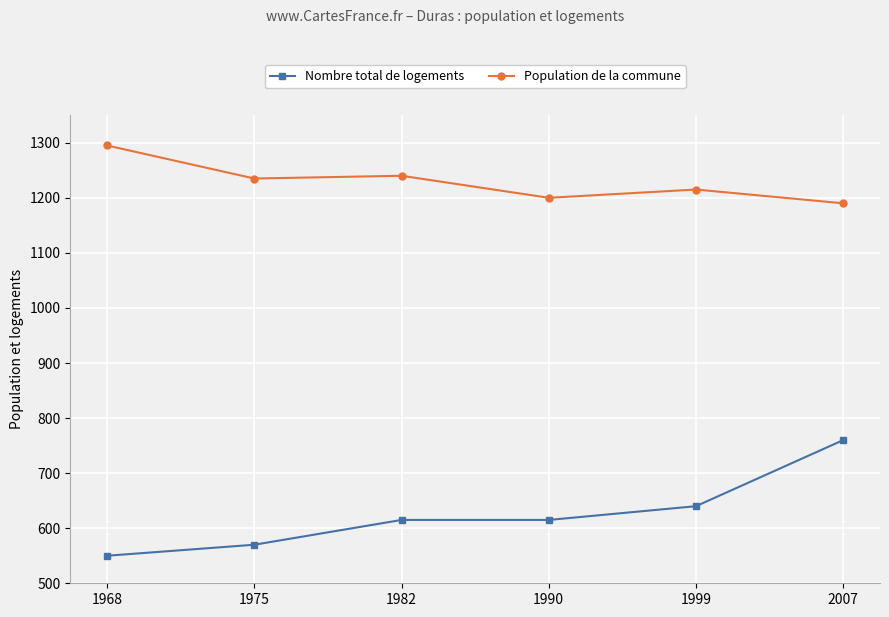

Count the number of categories in the chart.

6